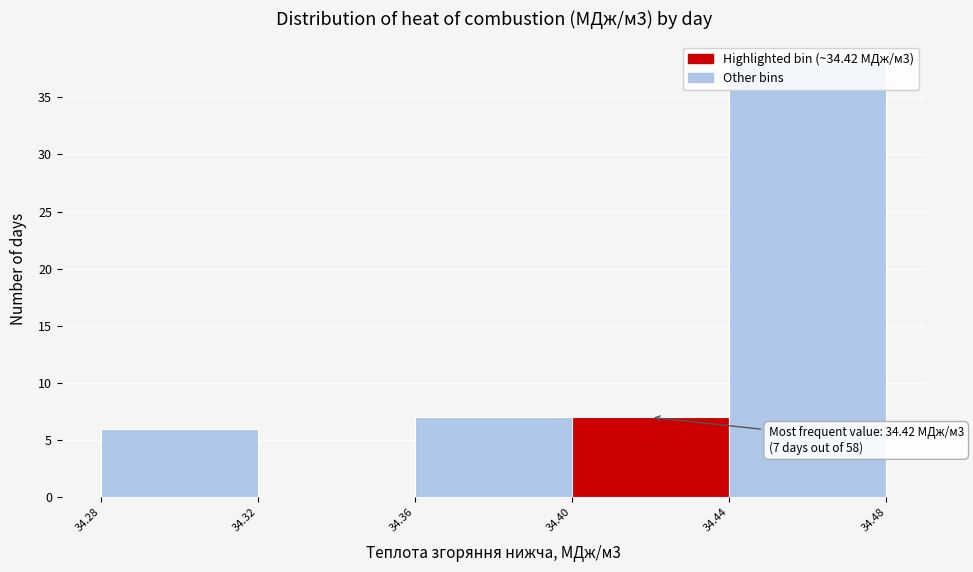

Which range on the x-axis has the tallest bar?

34.44 to 34.48